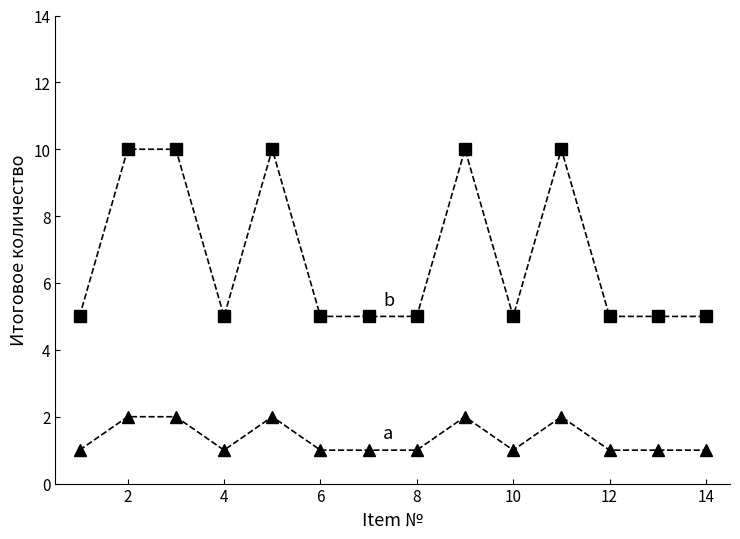

Reading left to right, list all the values displayed in this chart.

a: 1	2	2	1	2	1	1	1	2	1	2	1	1	1
b: 5	10	10	5	10	5	5	5	10	5	10	5	5	5